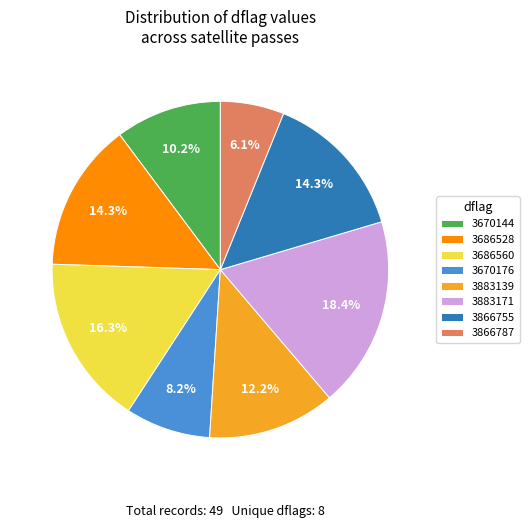

The 3883139 slice represents 21% of the pie. True or false?

False